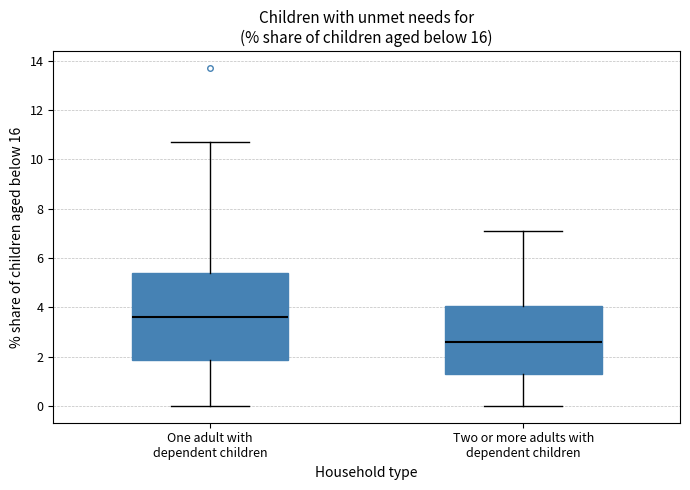

Where is the upper edge of the box for Two or more adults with dependent children on the y-axis? The values are not printed on the chart, so give them approximately, as read against the axis.

4.0